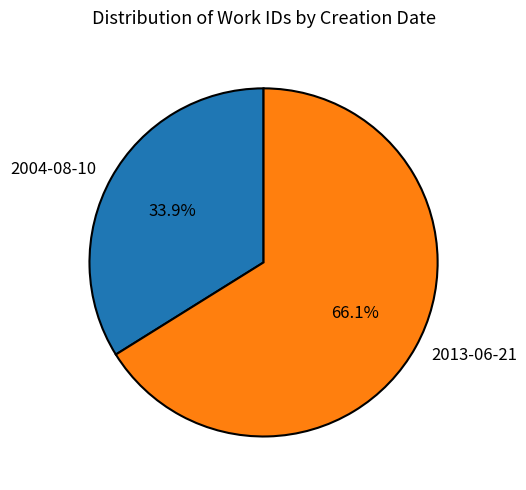

The 2004-08-10 slice represents 43% of the pie. True or false?

False